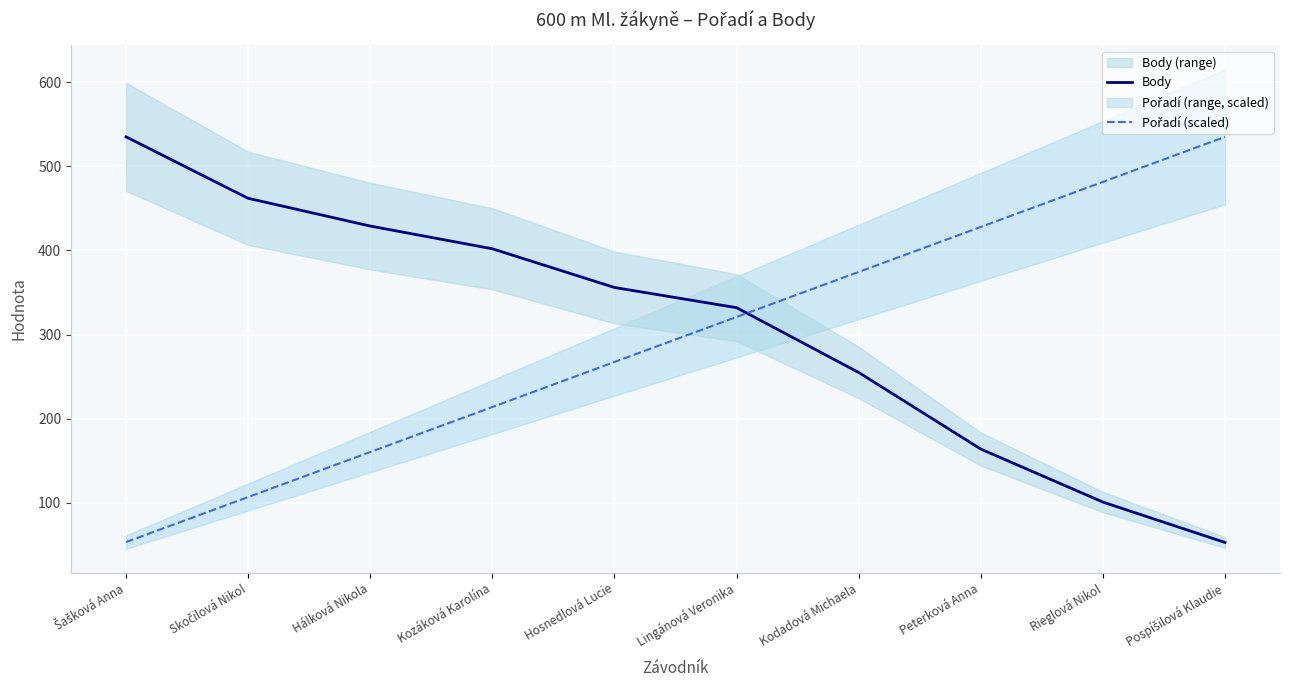

List the labels in order of Pořadí (scaled) value, smallest first.

Šašková Anna, Skočilová Nikol, Hálková Nikola, Kozáková Karolína, Hosnedlová Lucie, Lingánová Veronika, Kodadová Michaela, Peterková Anna, Rieglová Nikol, Pospíšilová Klaudie